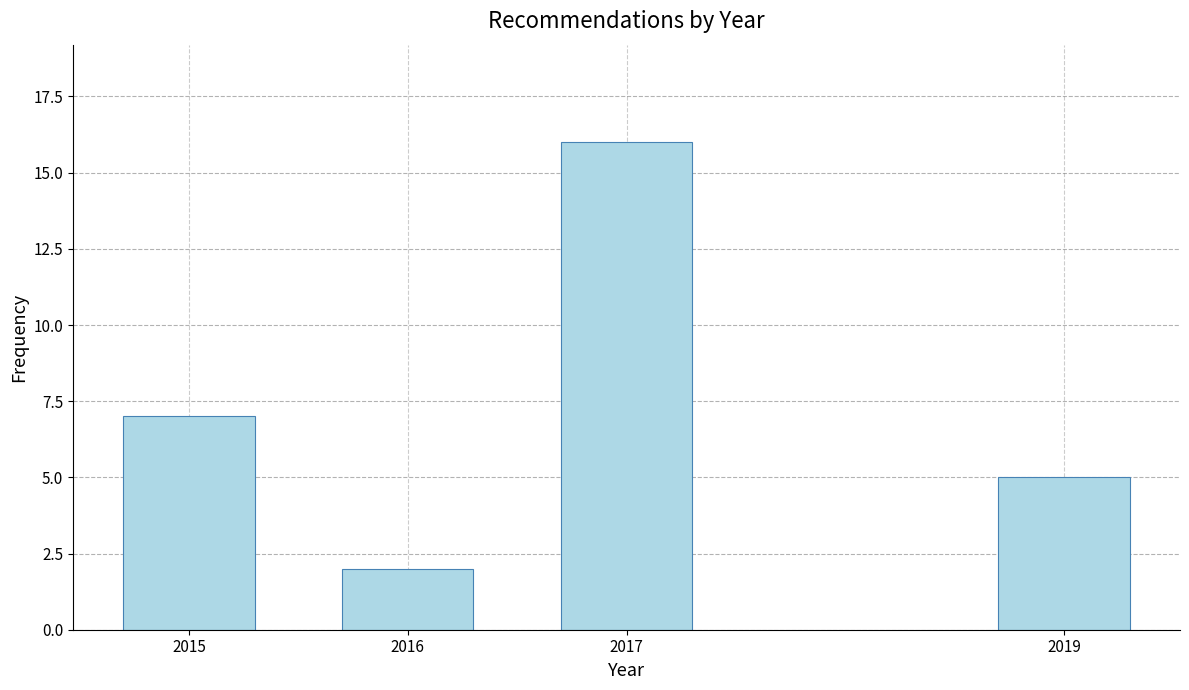

Reading left to right, extract all data points from this chart.

7	2	16	5